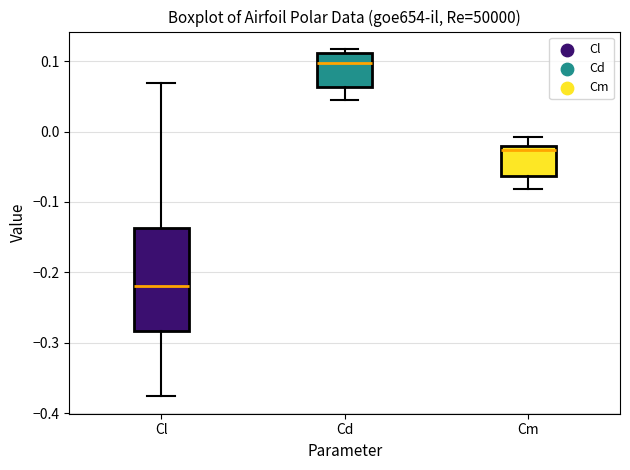

Which box's median line is the highest?

Cd